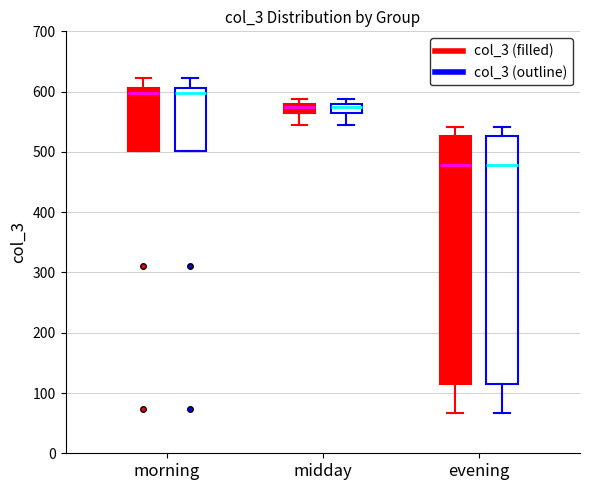

Reading left to right, transcribe this box plot: for each box, give where its median line is, the range the box spans, and where its two whiskers end, as read against the y-axis. The values are not printed on the chart, so give them approximately, as read against the axis.

morning (col_3 (filled)): median 600, box 500 to 610, whiskers 500 to 620
morning (col_3 (outline)): median 600, box 500 to 610, whiskers 500 to 620
midday (col_3 (filled)): median 570, box 560 to 580, whiskers 540 to 590
midday (col_3 (outline)): median 570, box 560 to 580, whiskers 540 to 590
evening (col_3 (filled)): median 480, box 120 to 530, whiskers 70 to 540
evening (col_3 (outline)): median 480, box 120 to 530, whiskers 70 to 540